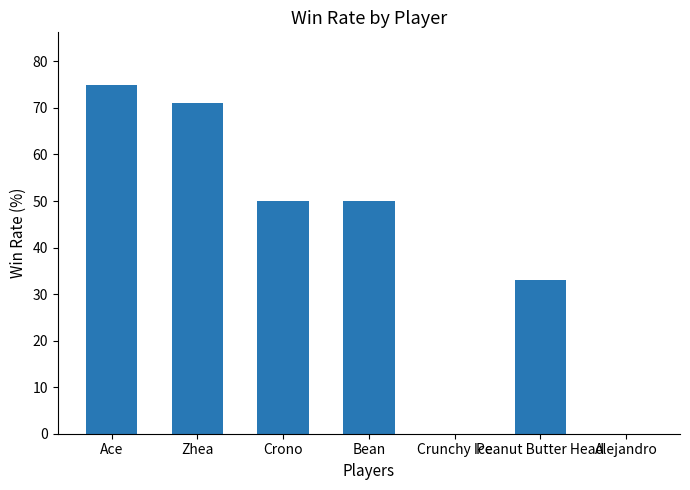

What is the ratio of the value at Crono to the value at Zhea?

0.7